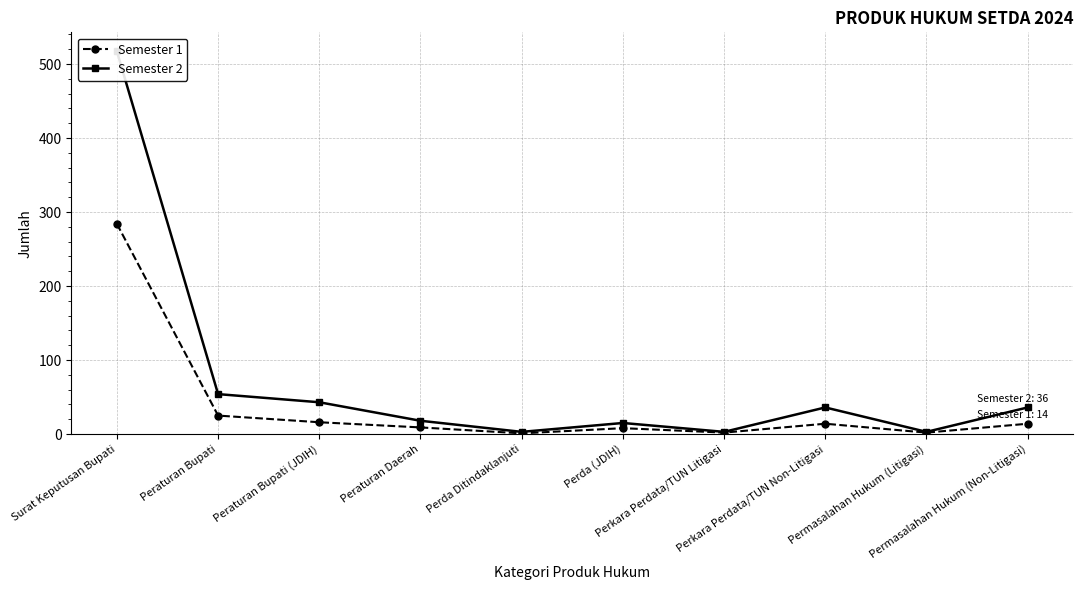

In Semester 1, how many points are lower than both neighbors (excluding endpoints)?

3